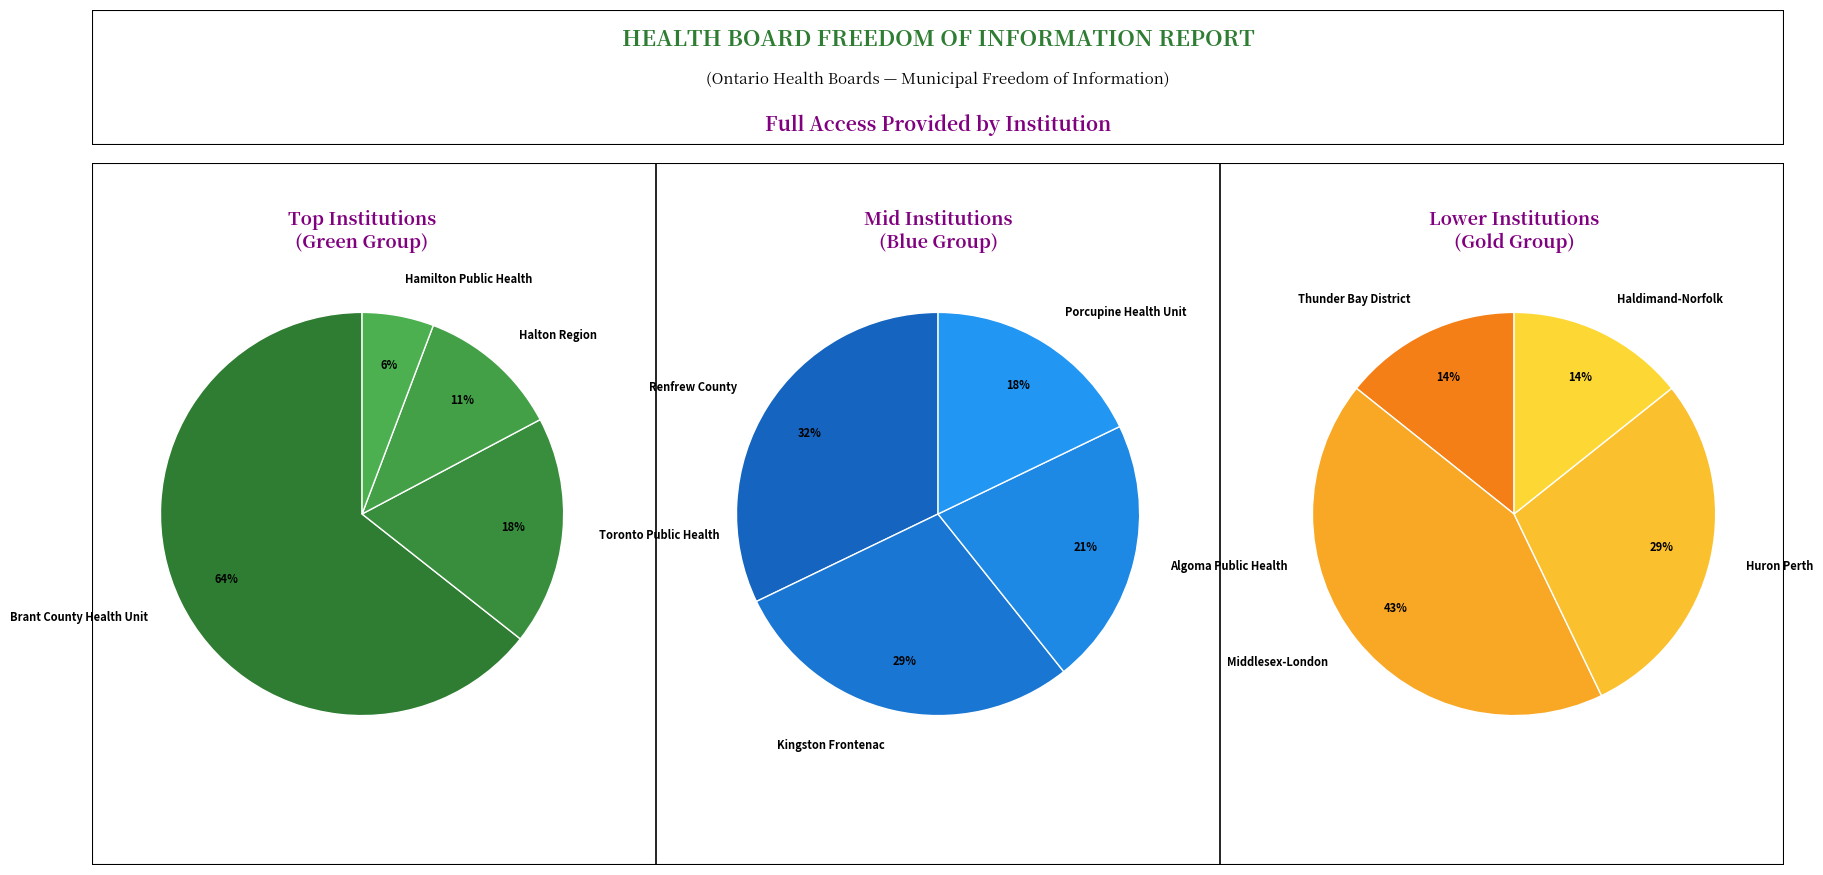

Approximately how many times larger is the value at Porcupine Health Unit compared to Toronto Public Health?

0.3